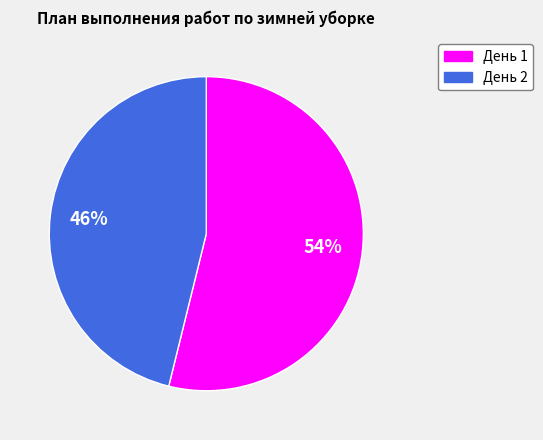

Which slice is the smallest?

День 2